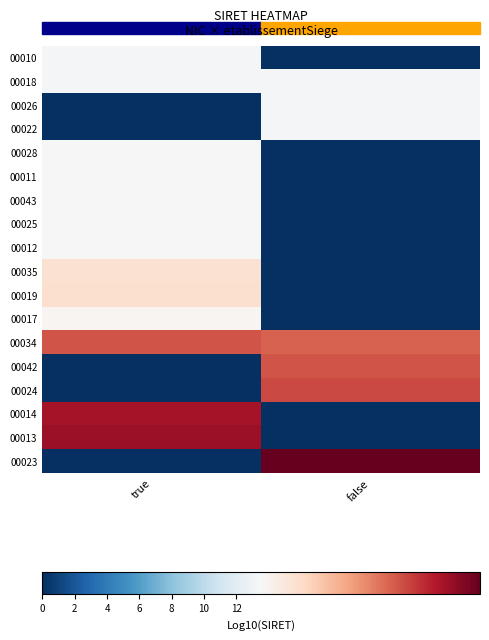

Which has a higher value, true or false?

true